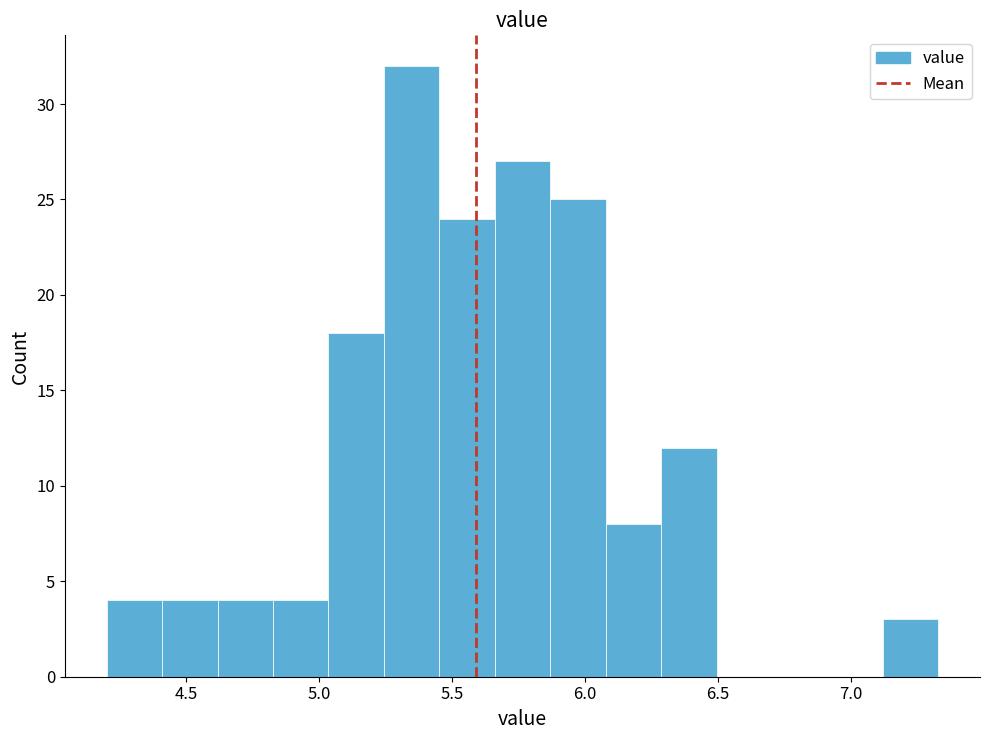

What is the height of the bar covering 5.05 to 5.25 on the x-axis? Neither the bar edges nor the heights are printed on the chart, so give them approximately, as read against the axes.

18